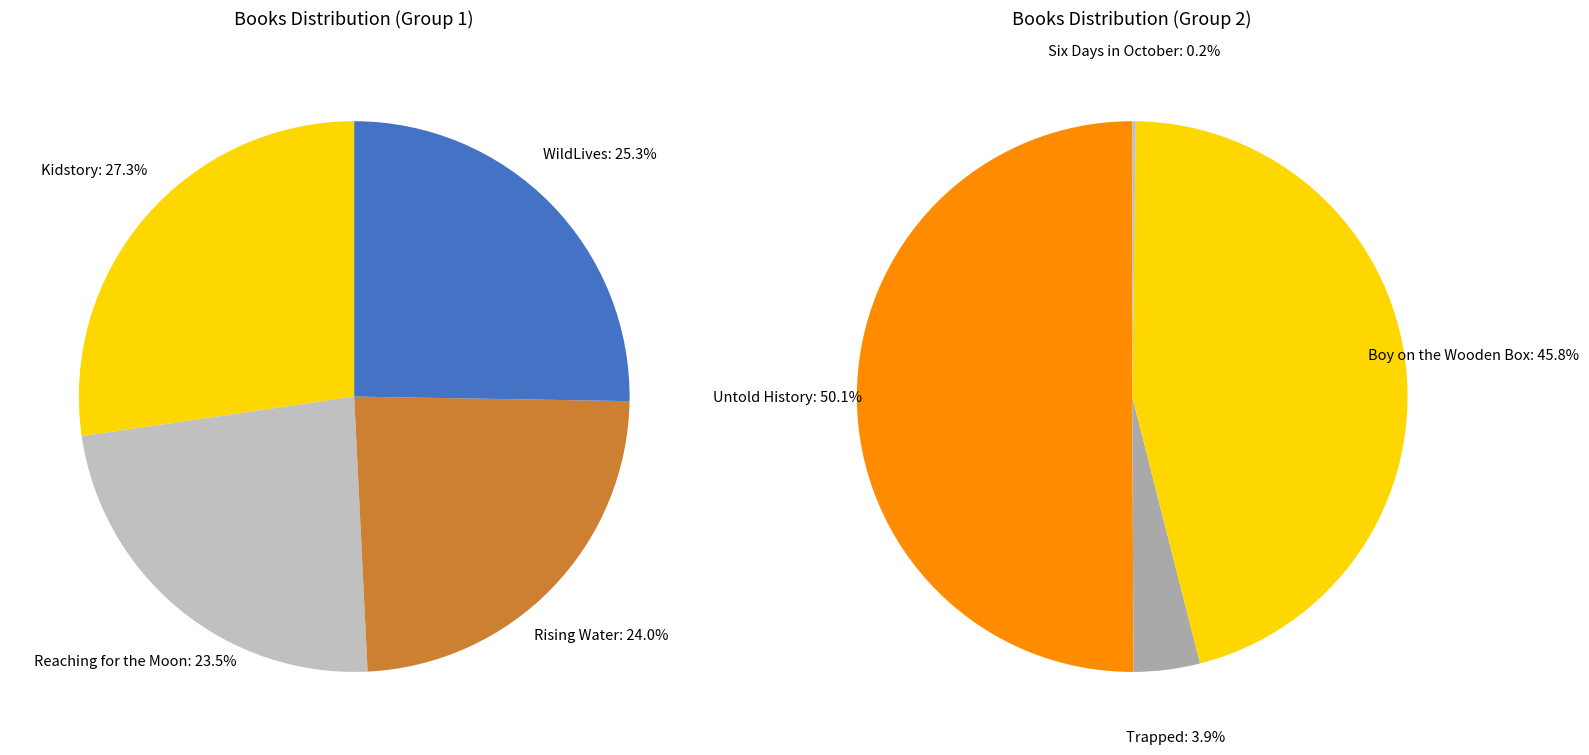

Does any single category account for the majority?

No